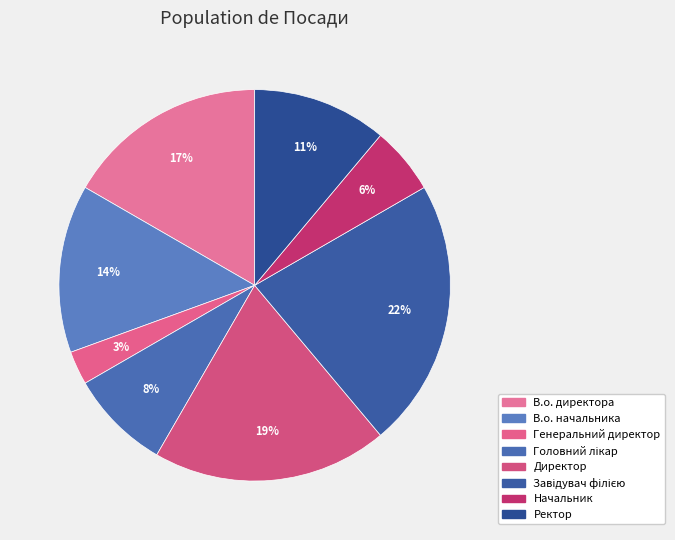

To the nearest percent, what is the combined percentage of В.о. директора and Завідувач філією?

39%